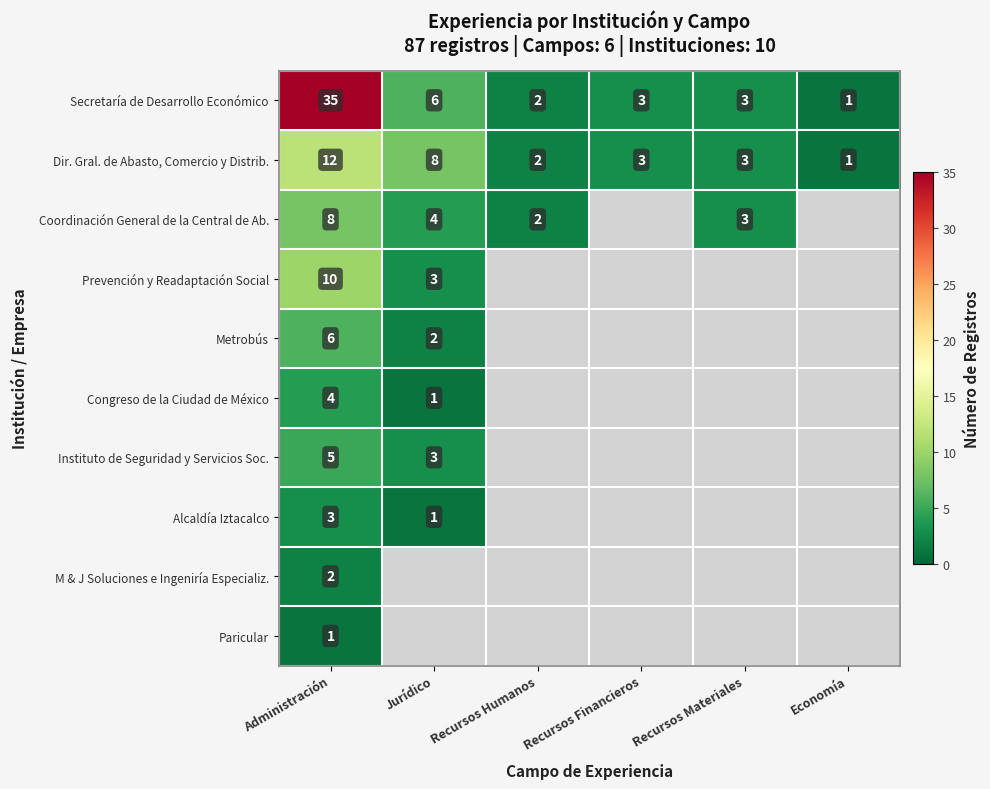

What is the total value across all series at Recursos Materiales?

9